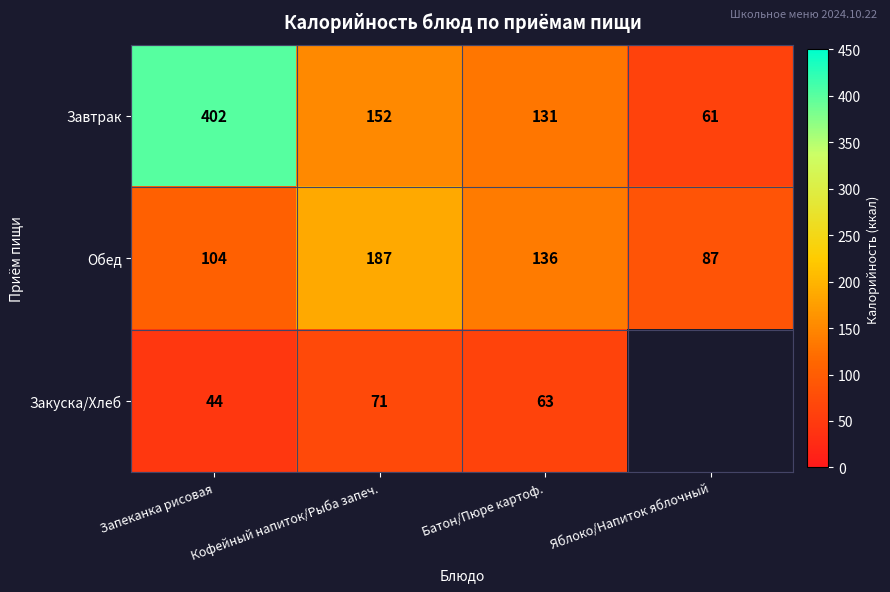

Which has a higher value, Запеканка рисовая or Яблоко/Напиток яблочный?

Запеканка рисовая